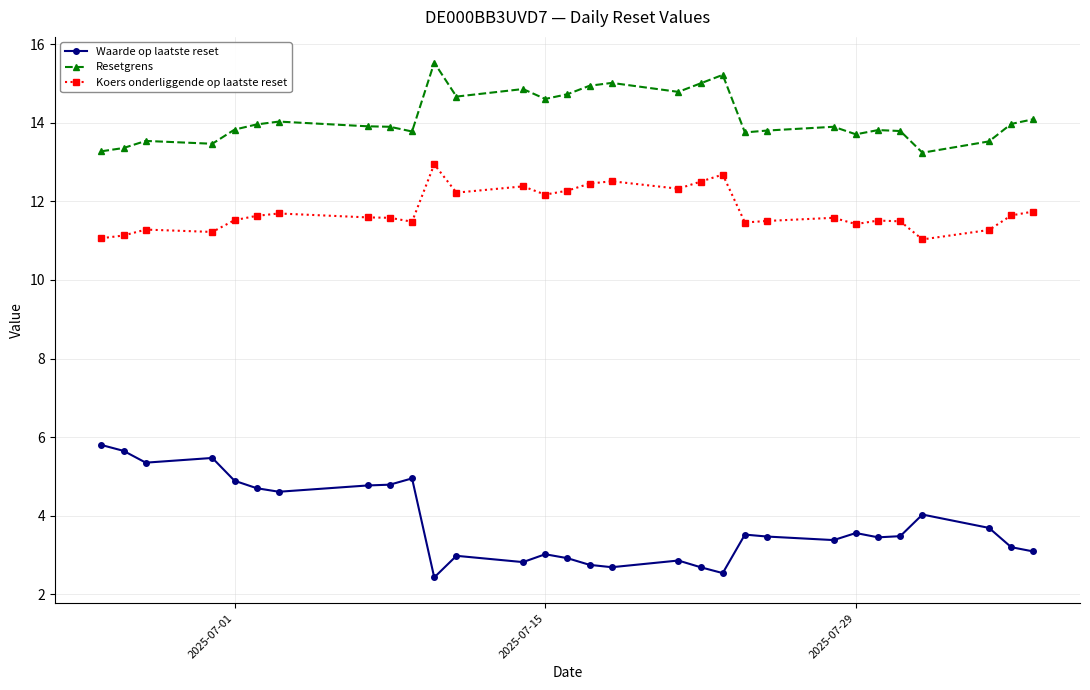

True or false: Resetgrens has more than 2 points higher than both neighbors.

True